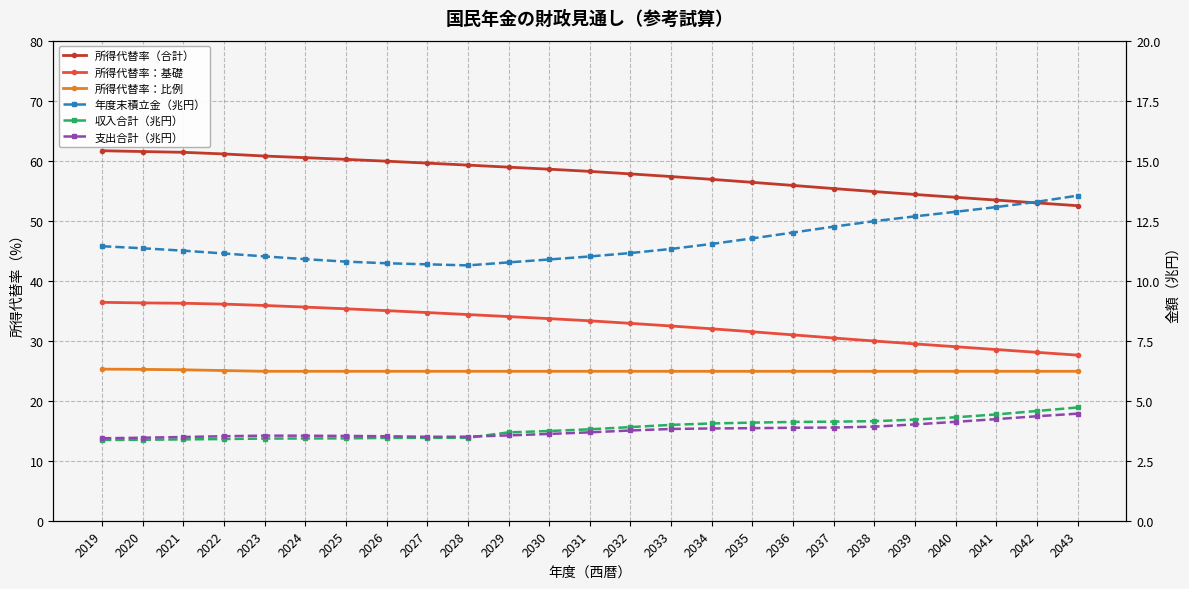

The 所得代替率：比例 series shows 42.1 at 2040. True or false?

False